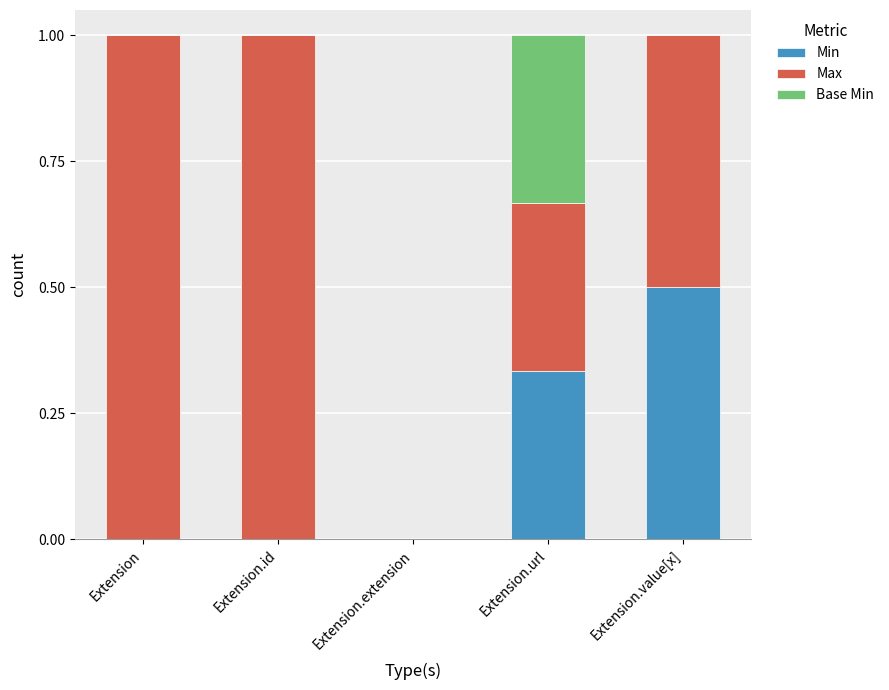

What is the highest value of the Min series?

0.5